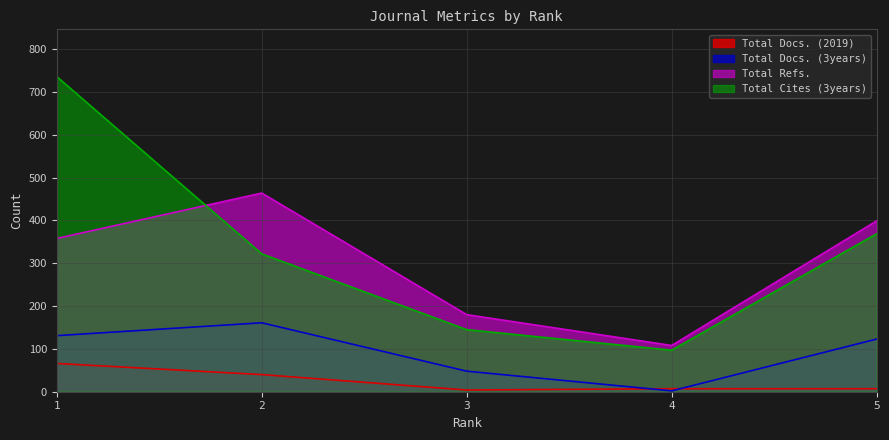

True or false: Total Cites (3years) and Total Docs. (2019) cross at least once.

False